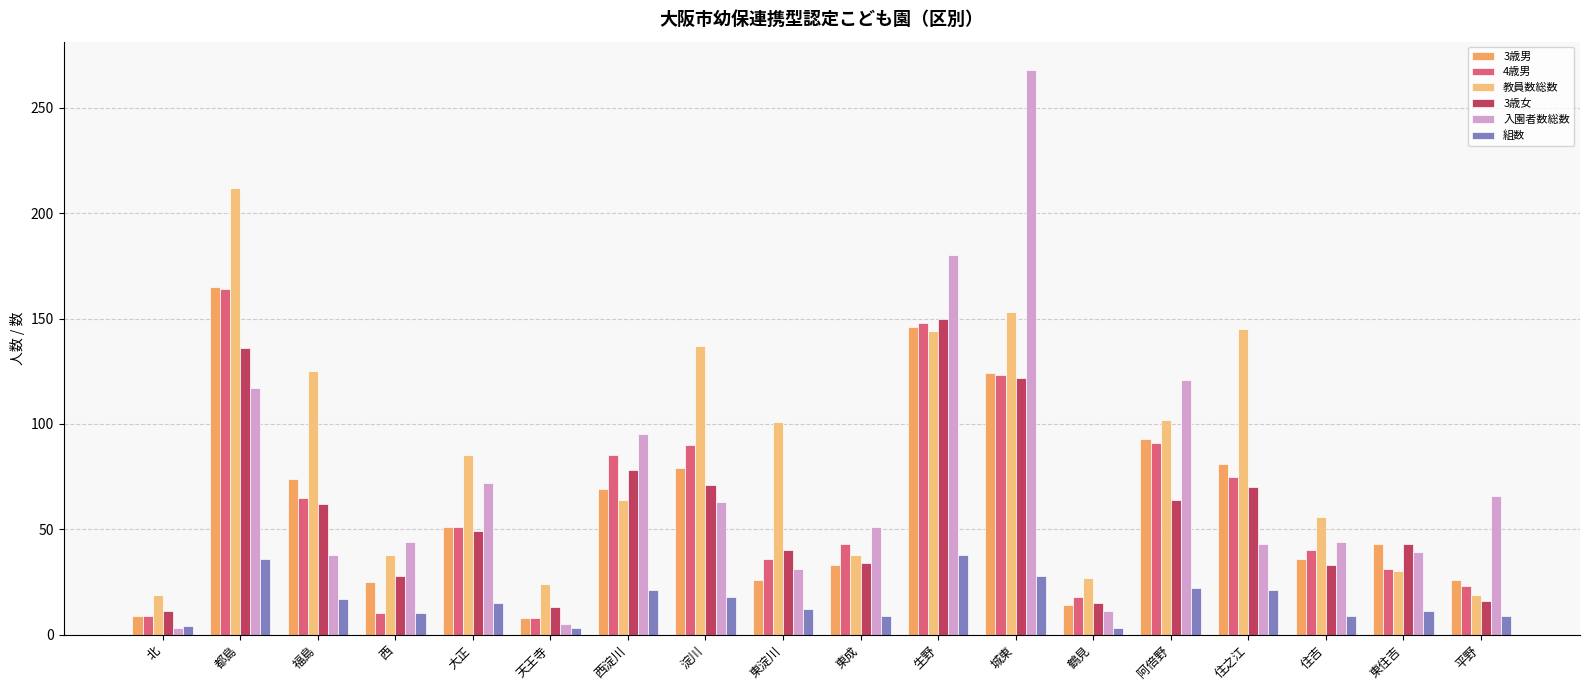

Rank the categories by 3歳女 value from highest to lowest.

生野, 都島, 城東, 西淀川, 淀川, 住之江, 阿倍野, 福島, 大正, 東住吉, 東淀川, 東成, 住吉, 西, 平野, 鶴見, 天王寺, 北